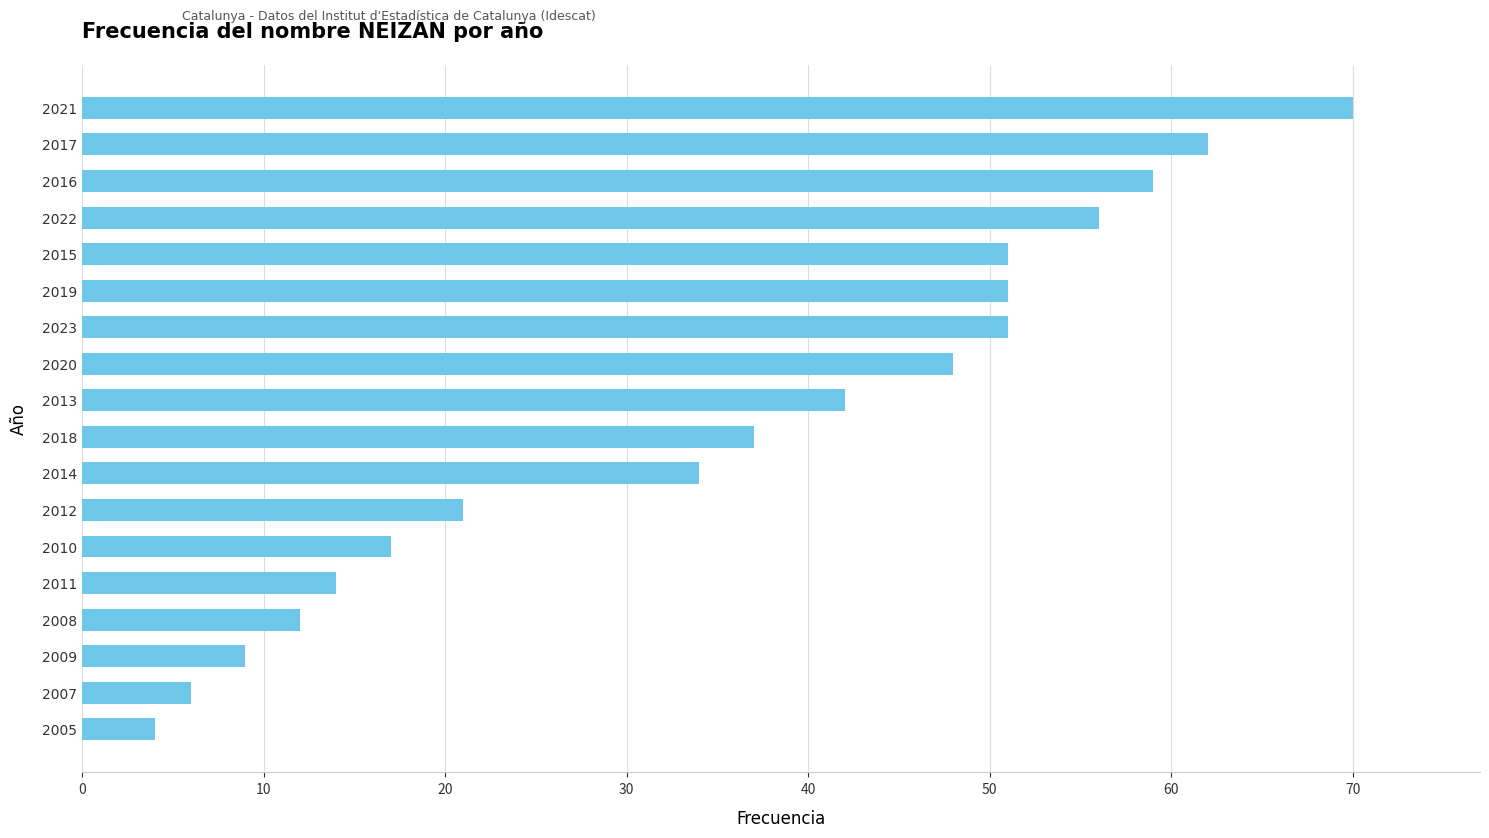

Reading top to bottom, extract all data points from this chart.

70	62	59	56	51	51	51	48	42	37	34	21	17	14	12	9	6	4